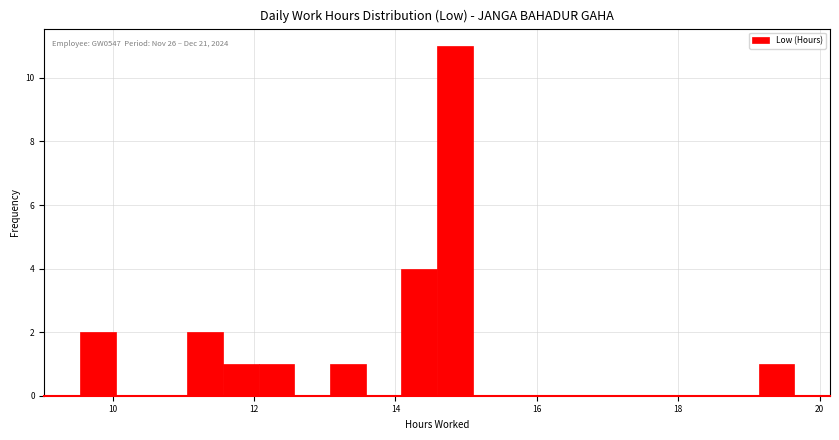

Read against the x-axis, roughly where is the centre of the tallest bar?

14.8